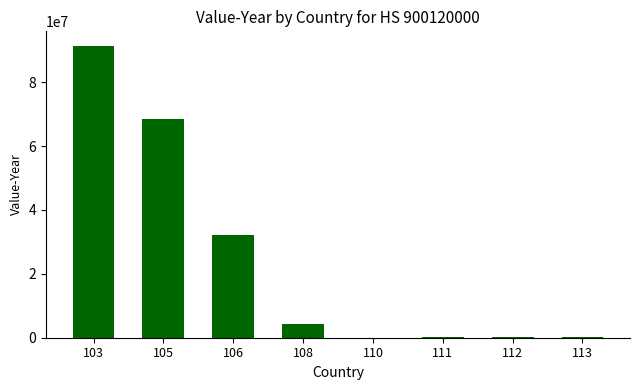

What is the sum of all values?

197242735